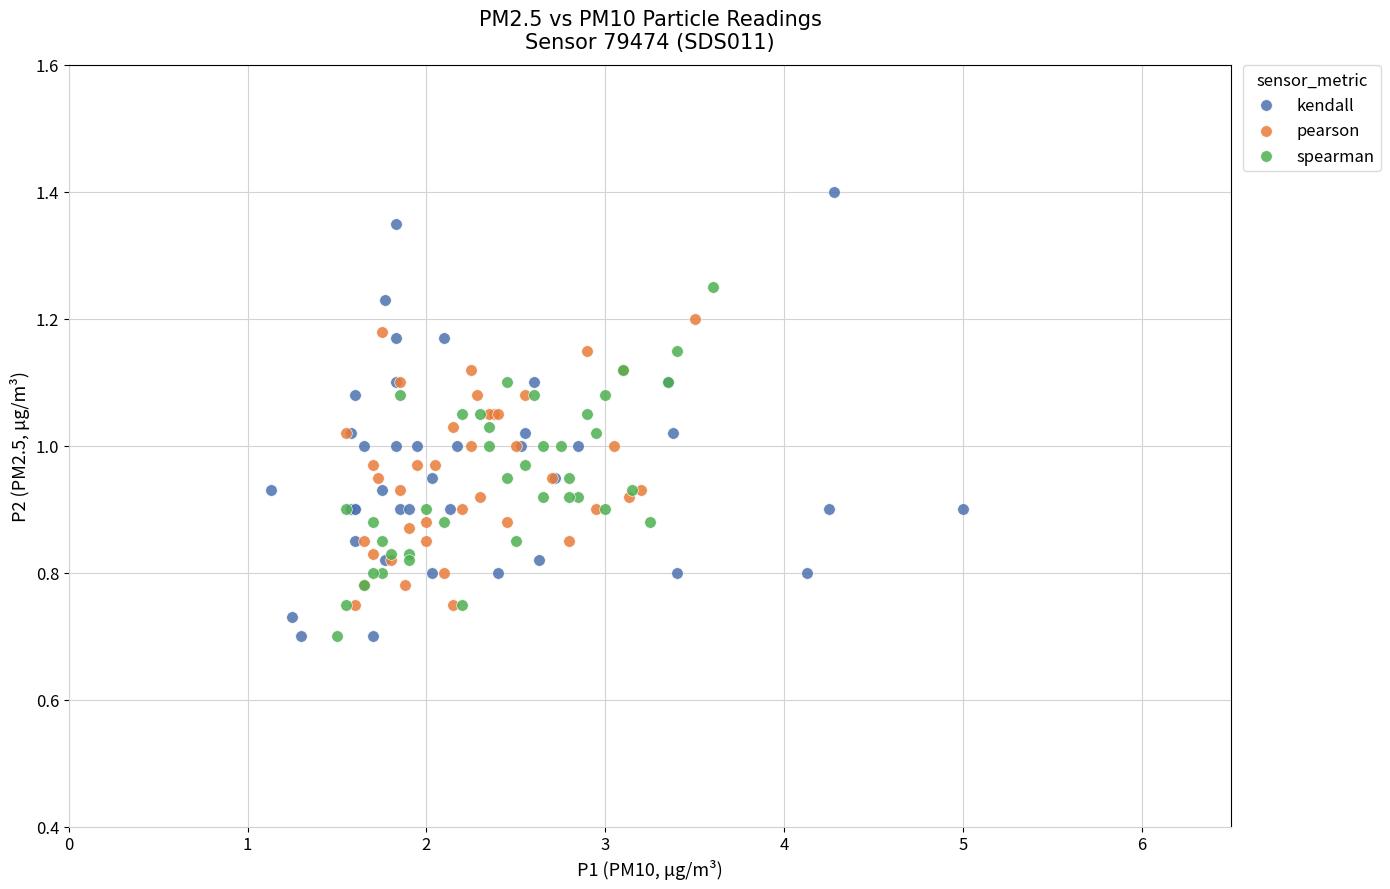

Which series reaches the maximum Y coordinate?

kendall